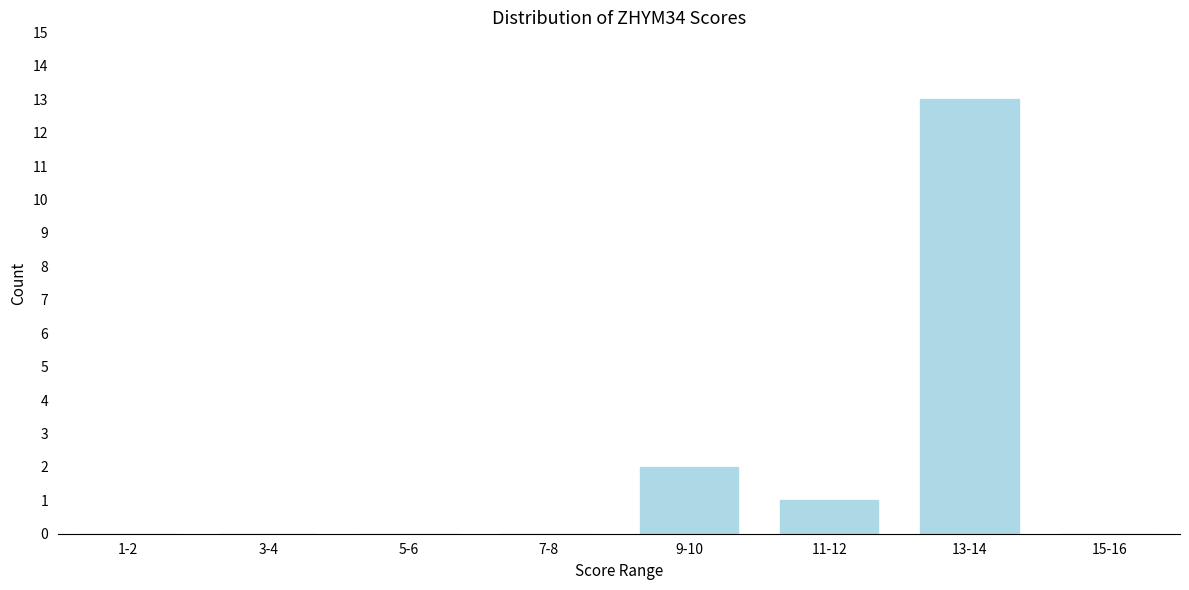

Reading right to left, what are all the values shown in this chart?

15-16=0	13-14=13	11-12=1	9-10=2	7-8=0	5-6=0	3-4=0	1-2=0